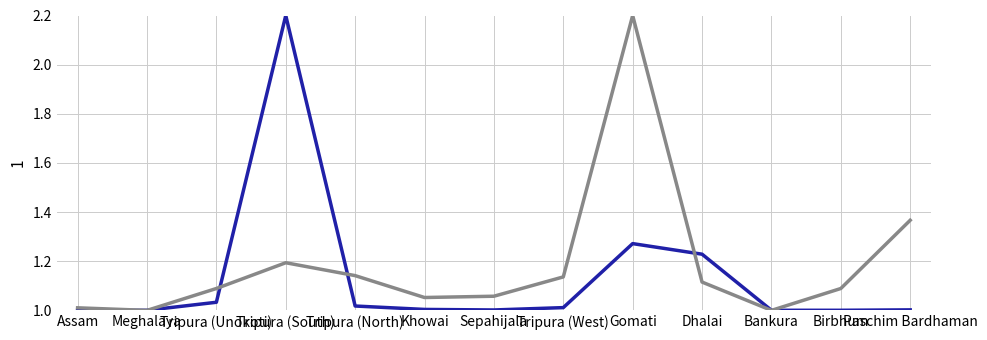

What is the greatest value displayed?

2.2